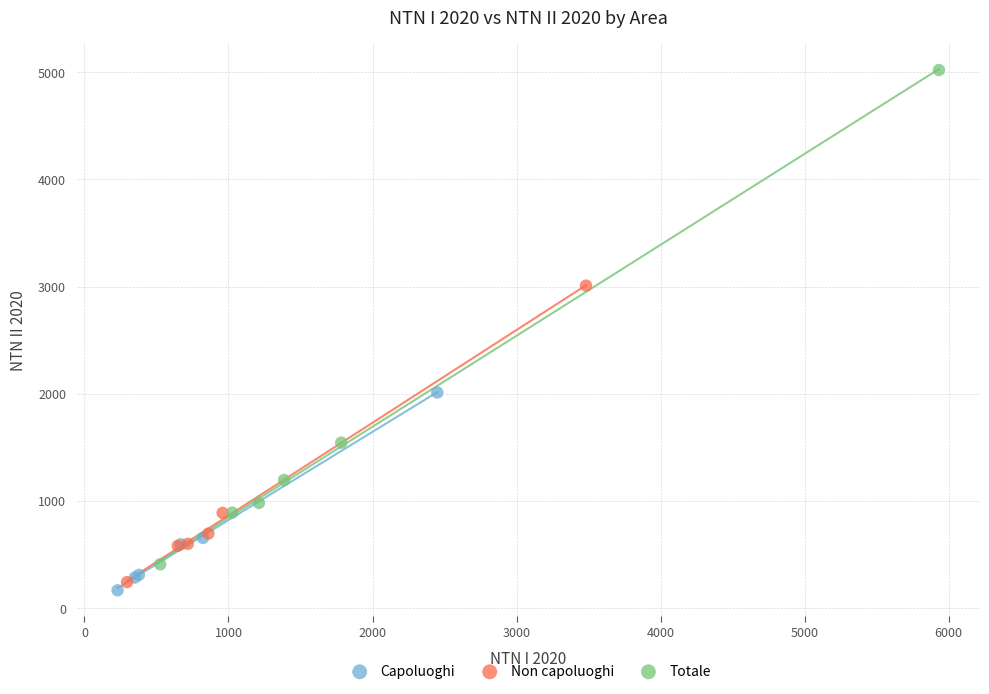

Which series contains the highest Y value?

Totale